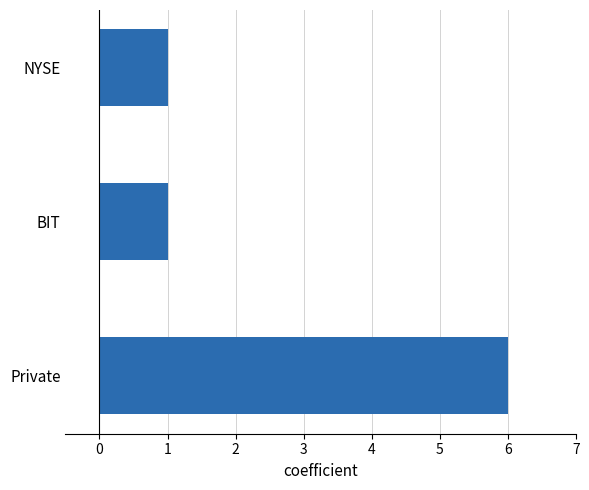

Does the chart contain stacked bars?

No